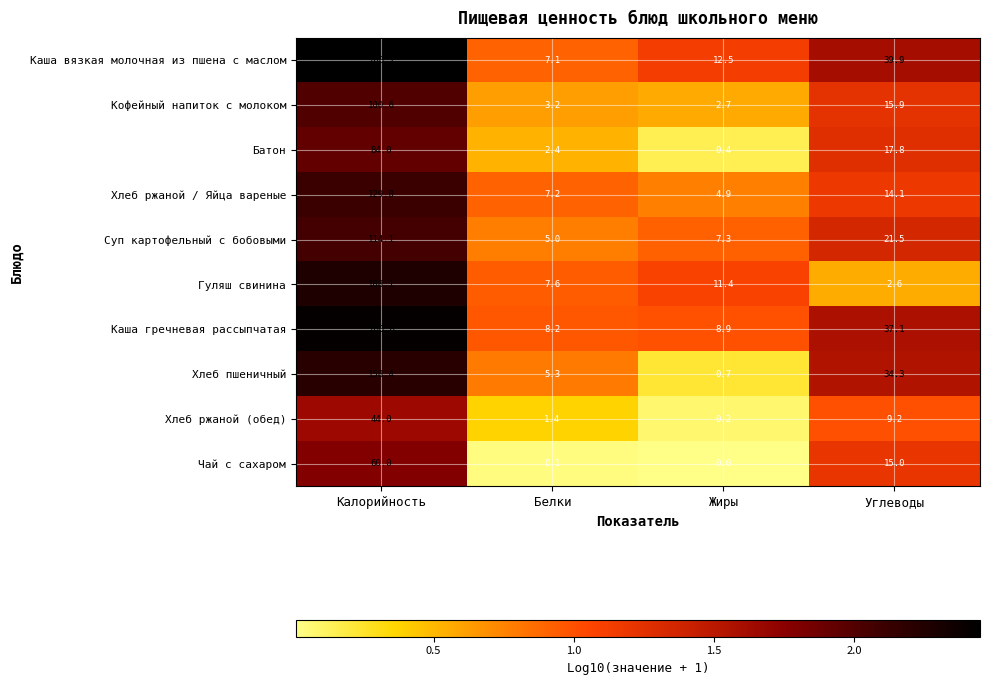

At which category does the chart reach its minimum across all series?

Жиры